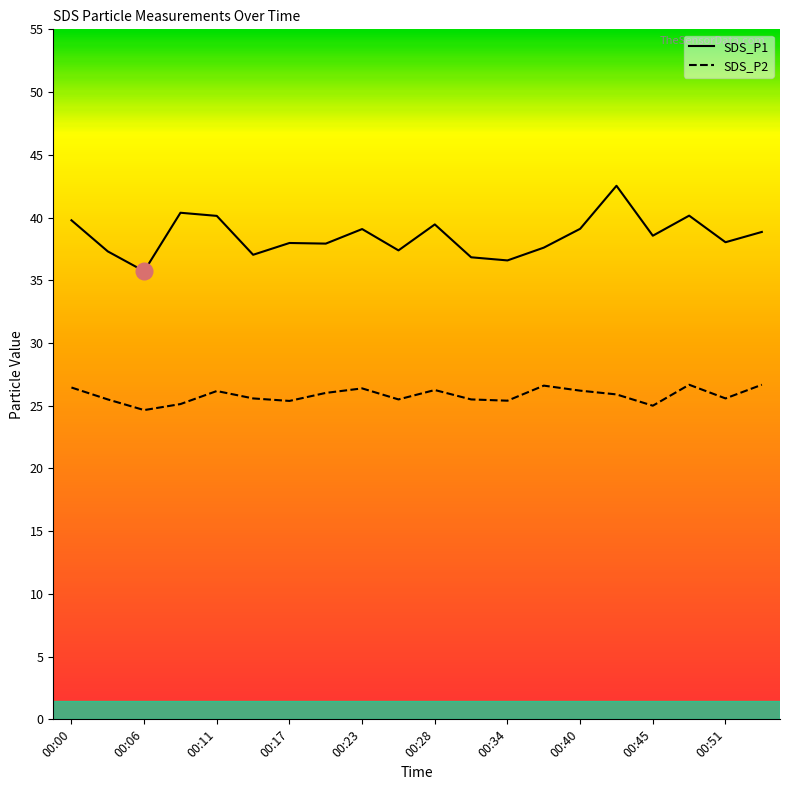

At which category does the chart reach its peak across all series?

15